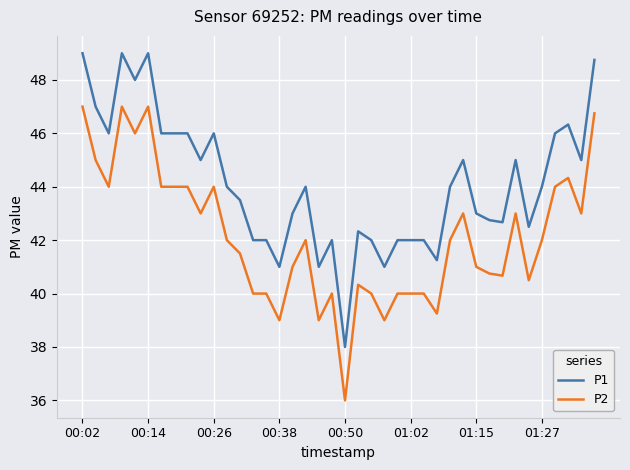

What is the minimum value for P1?

38.0